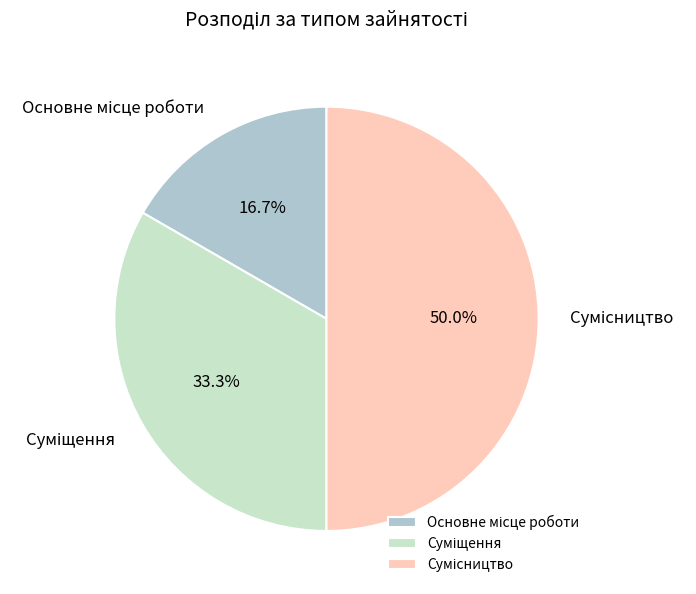

Count the number of slices in the pie.

3